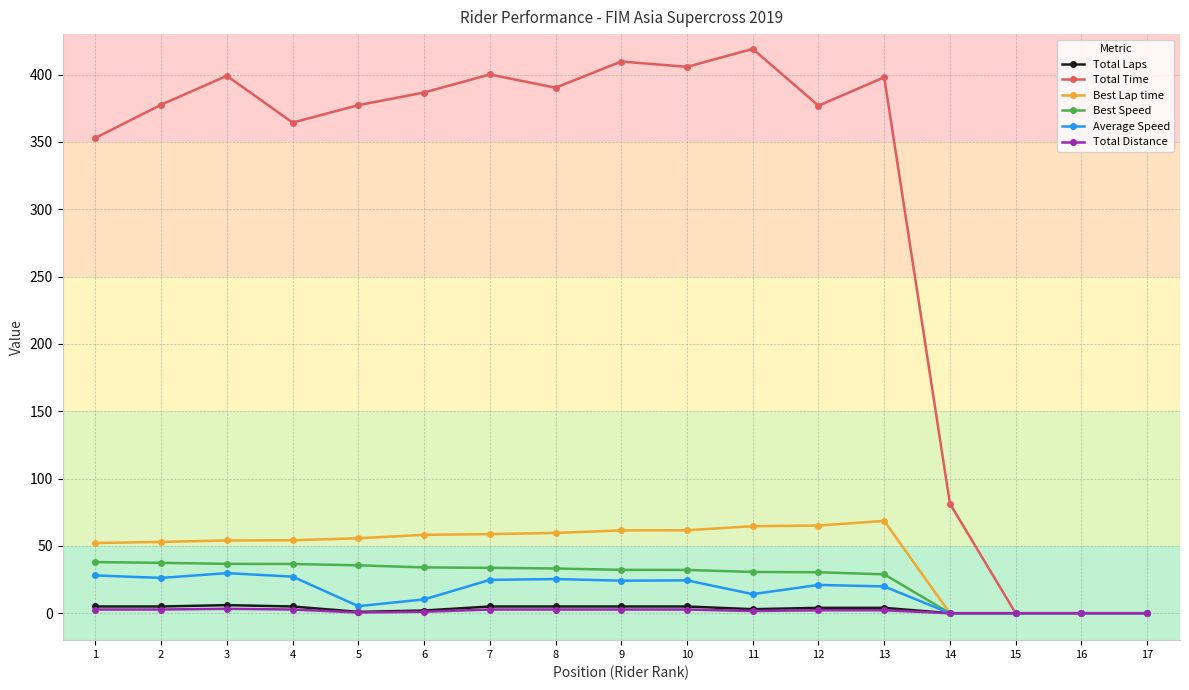

Which label corresponds to the largest value in the chart?

11